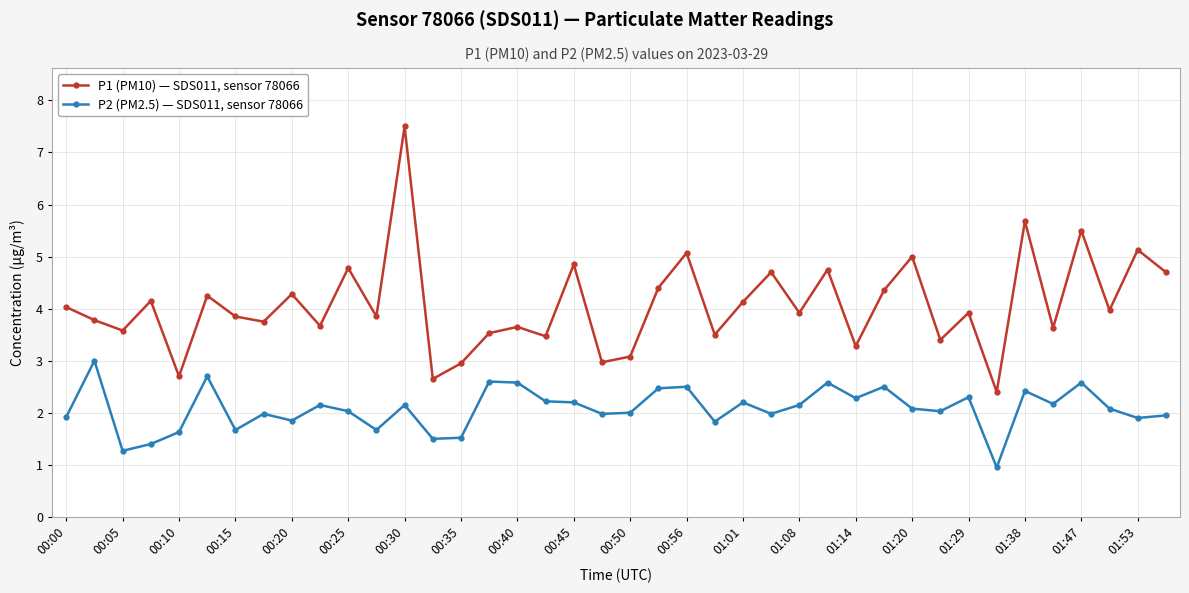

What is the value of the P2 (PM2.5) — SDS011, sensor 78066 point at the 6th from the left?

2.7